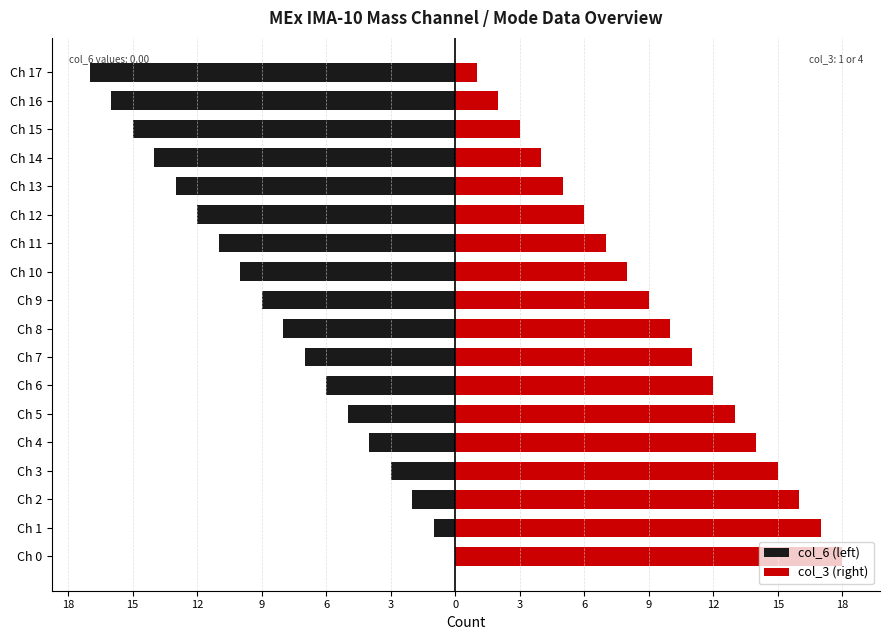

What are all the series names shown in the legend?

col_6 (left), col_3 (right)